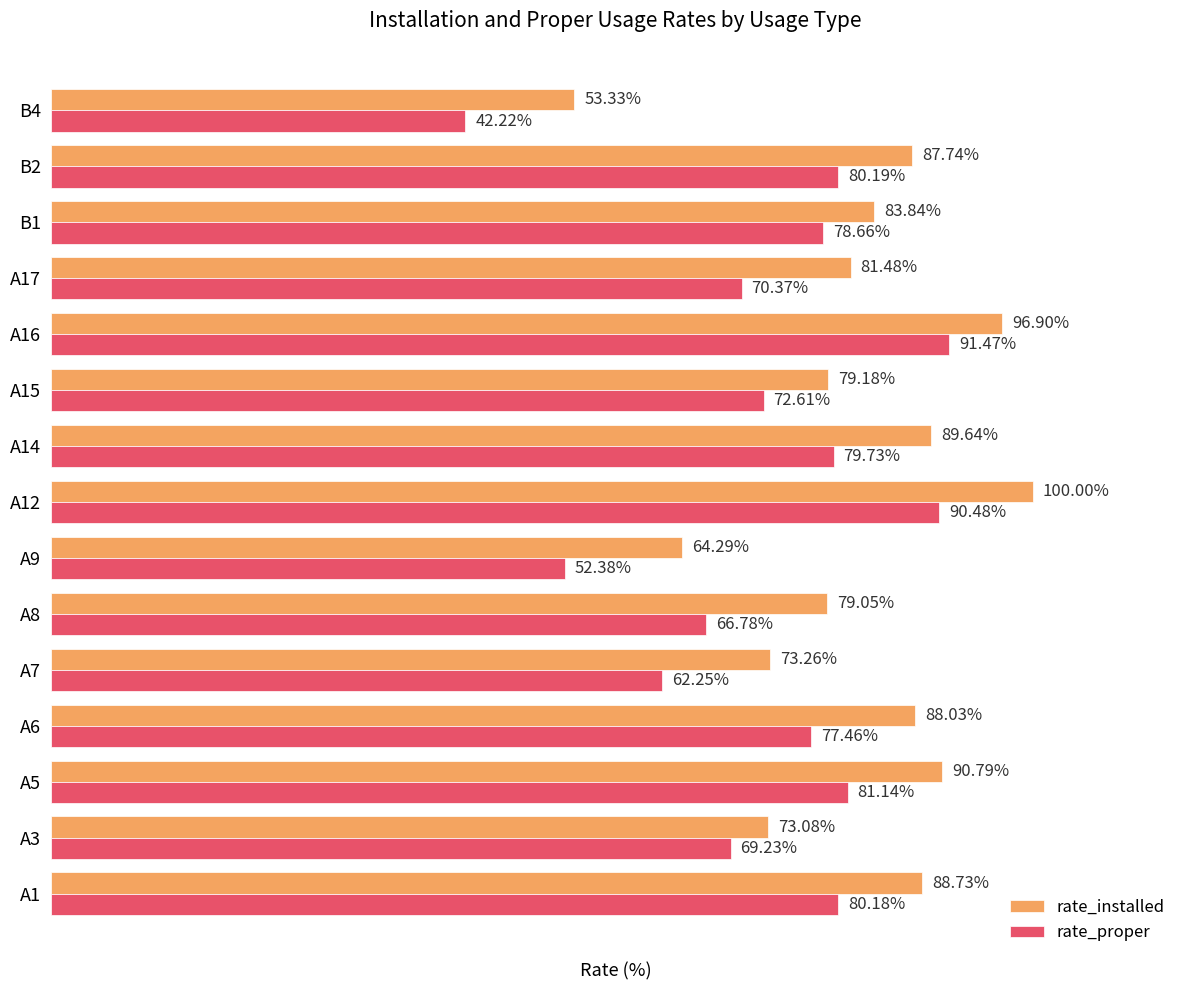

Which series has the largest total across all categories?

rate_installed